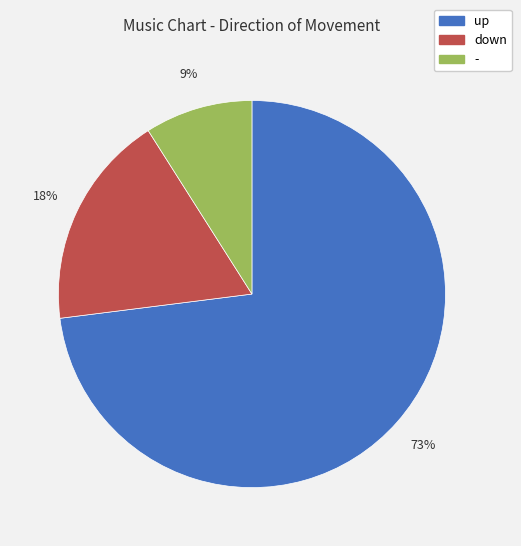

True or false: - accounts for 9% of the total.

True